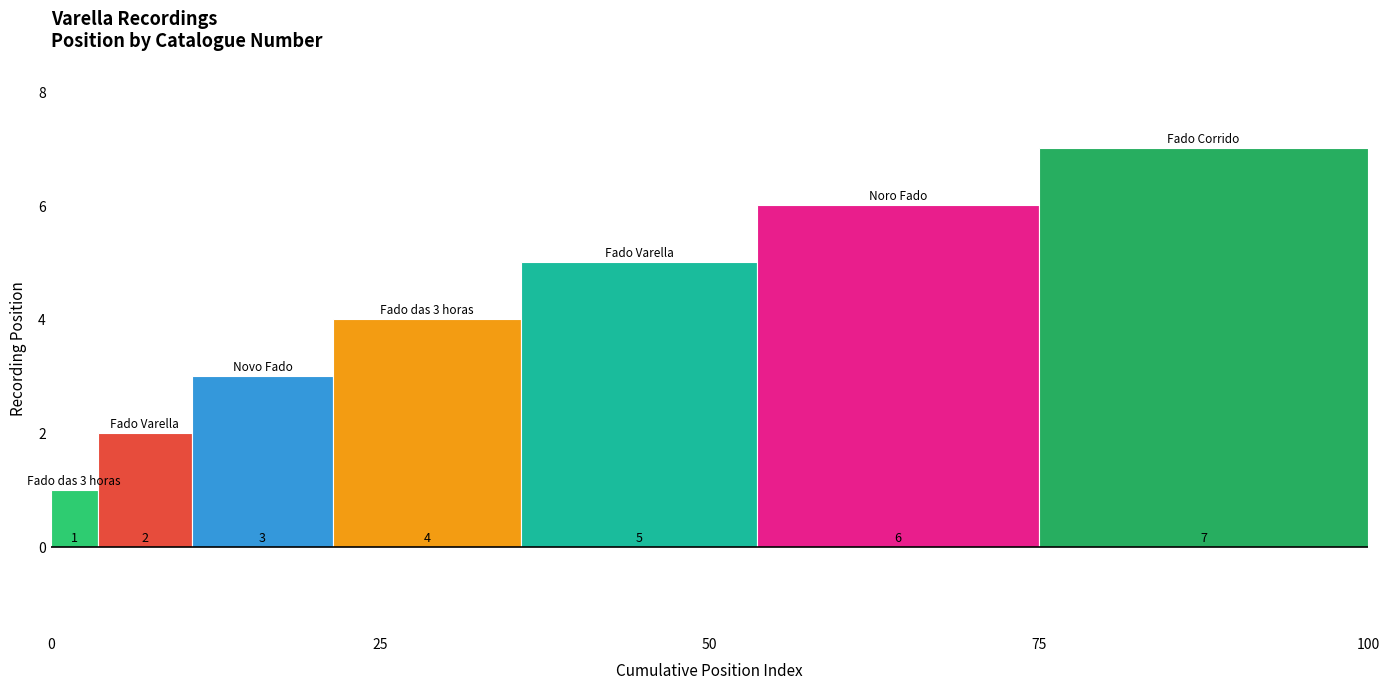

How many data points are above 4?

3